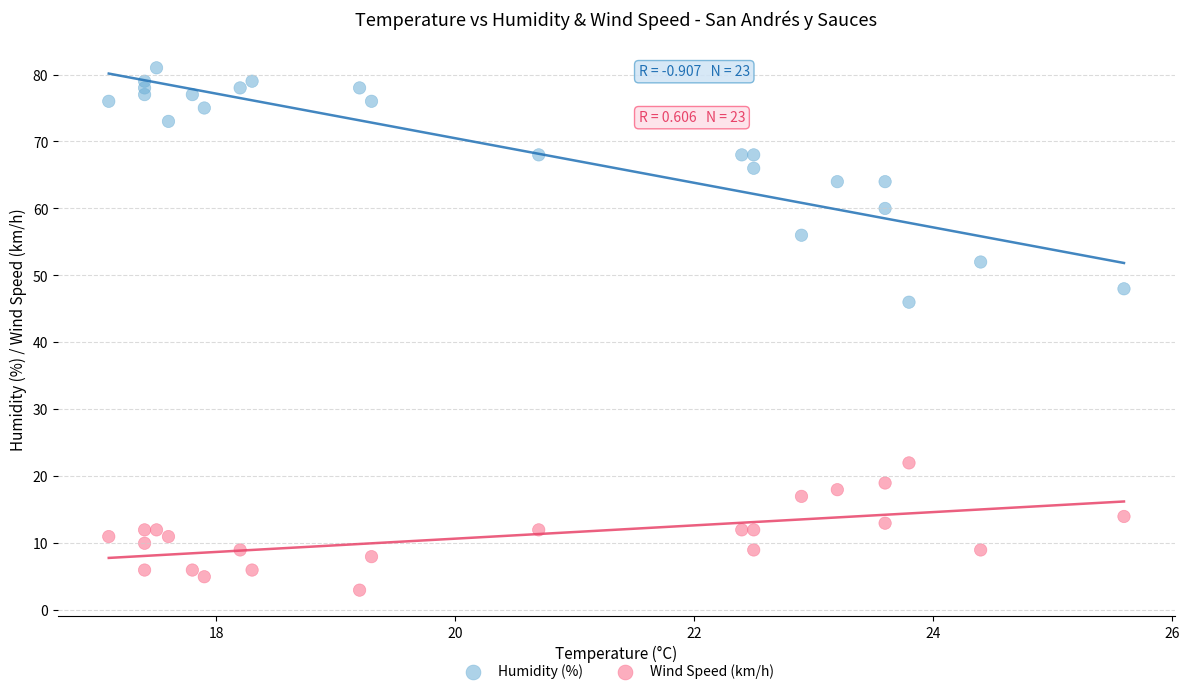

What are all the series names shown in the legend?

Humidity (%), Wind Speed (km/h)